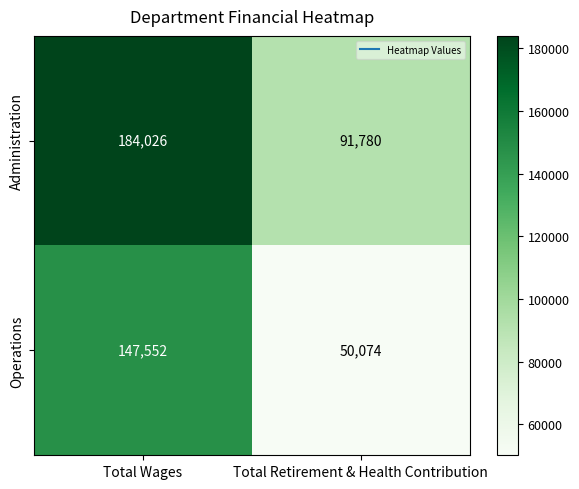

What is the approximate value of Administration at Total Retirement & Health Contribution, to the nearest 10?

91780